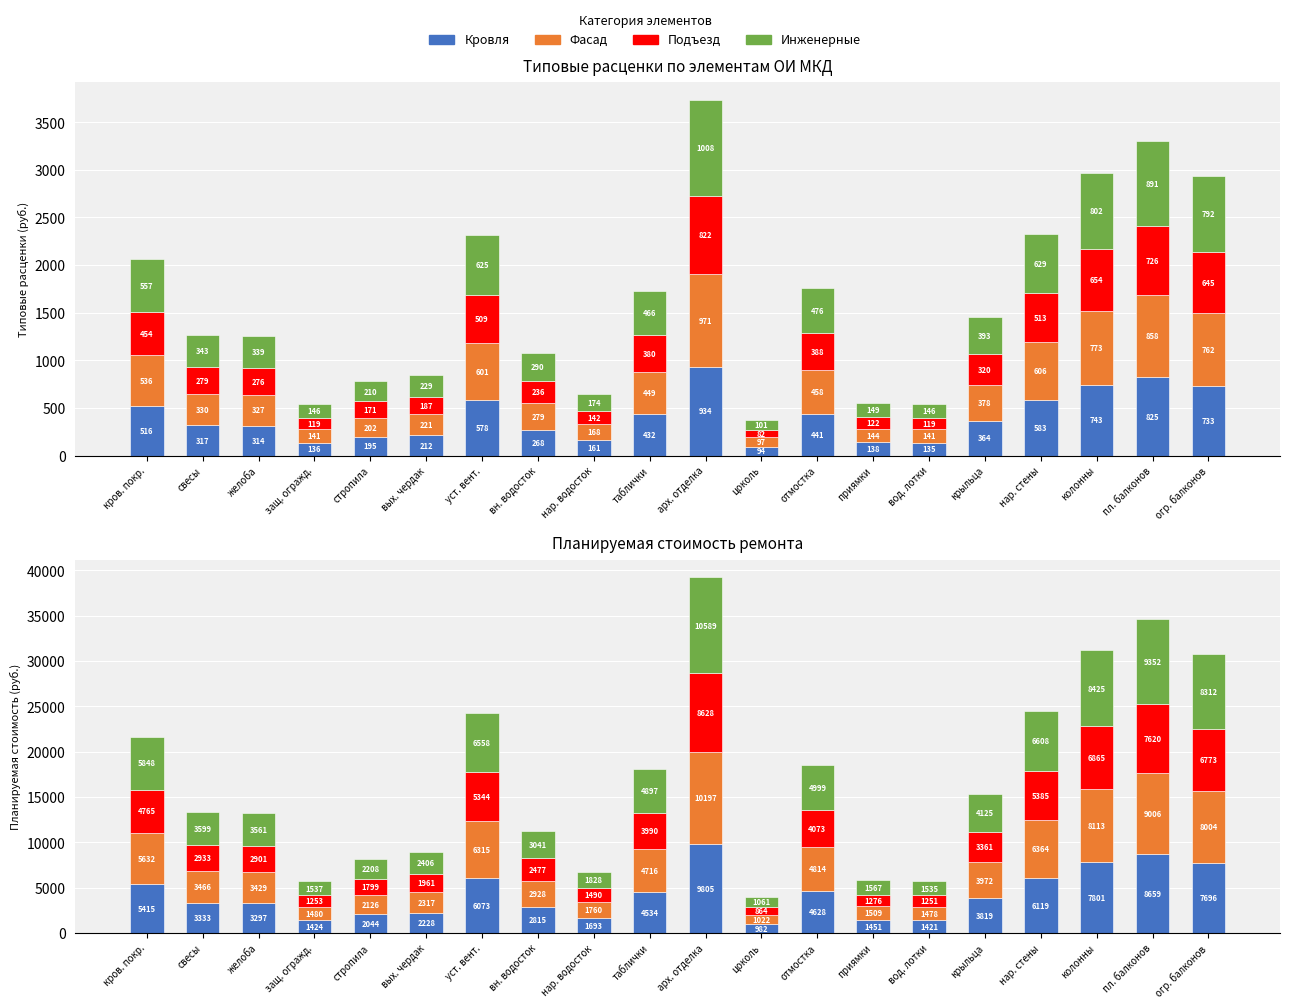

What is the approximate value of Кровля at вод. лотки?

1421.3